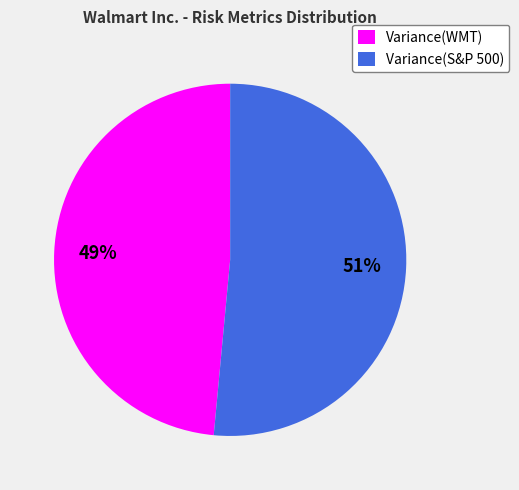

True or false: Variance(WMT) accounts for 57% of the total.

False